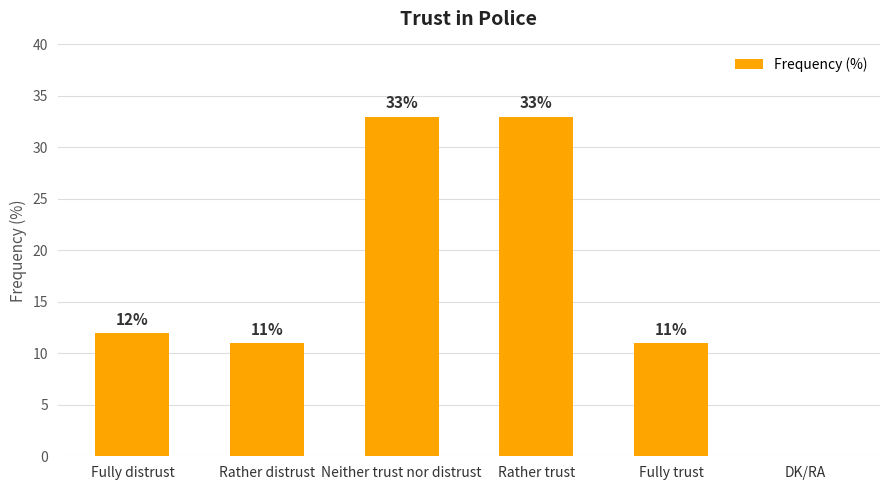

Read the value at Fully trust, to the nearest 5.

10